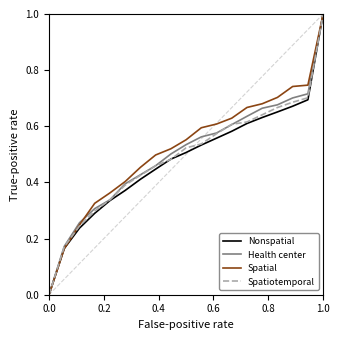

Which series has the largest total across all categories?

Spatial